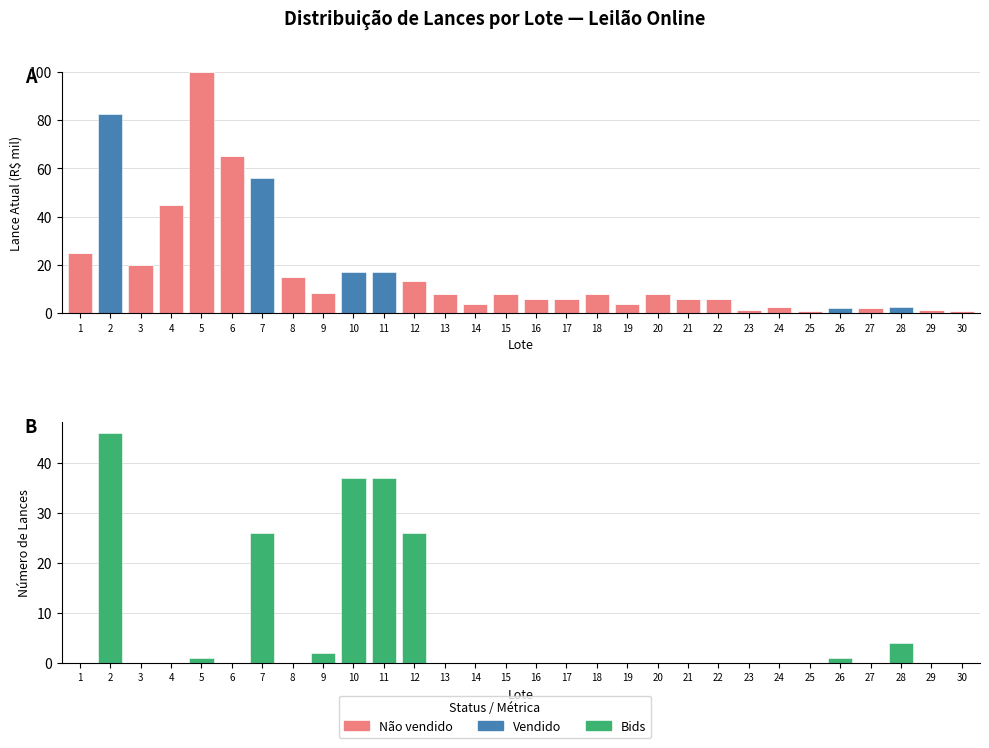

At which label does Bids reach its minimum?

1